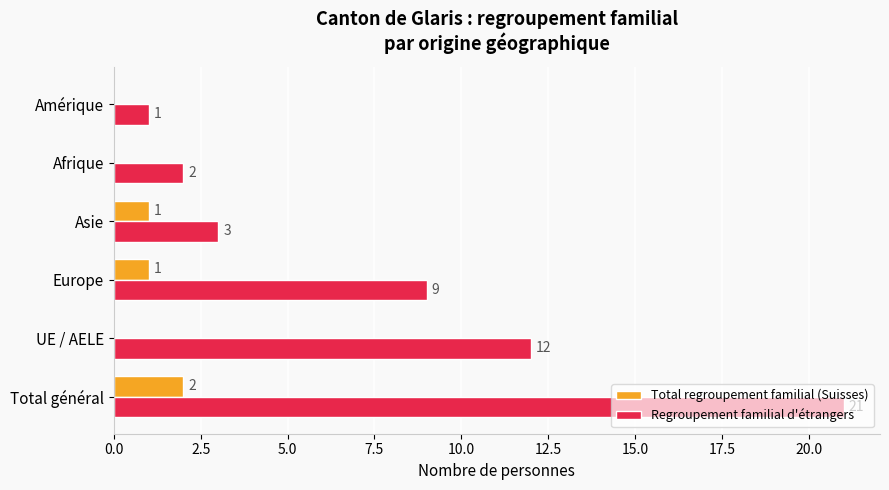

True or false: Total regroupement familial (Suisses) has a value of -1 at Afrique.

False